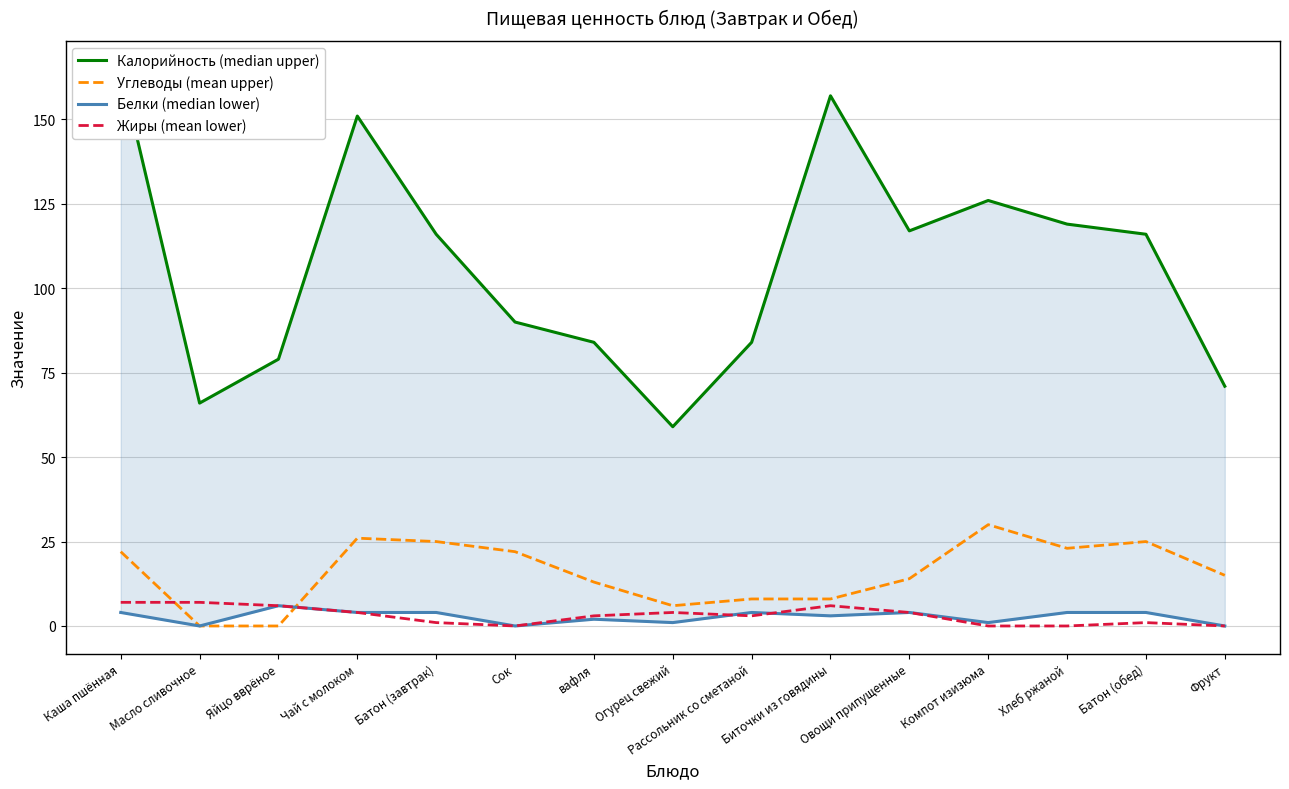

Rank the series by their maximum value, from lowest to highest.

Белки (median lower), Жиры (mean lower), Углеводы (mean upper), Калорийность (median upper)